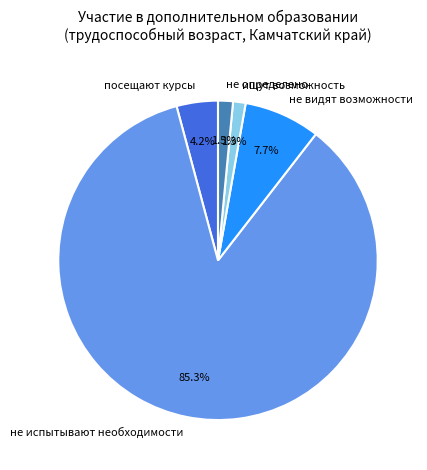

The не видят возможности slice represents 17% of the pie. True or false?

False